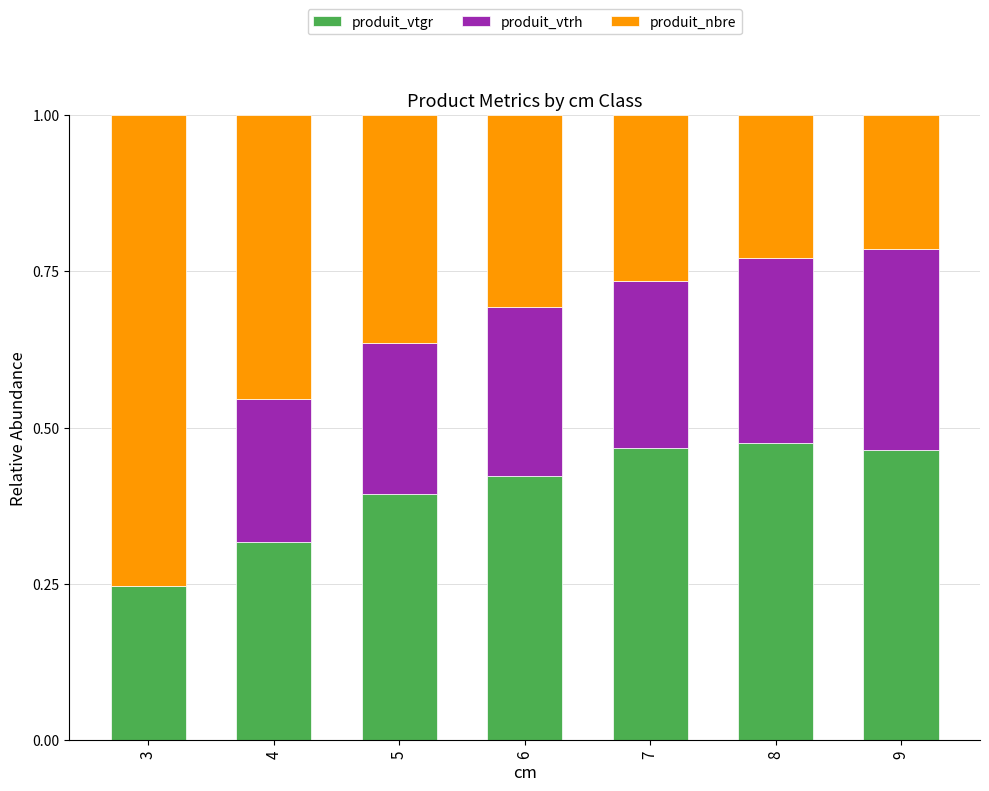

The produit_vtgr series shows 0.5 at 4. True or false?

False